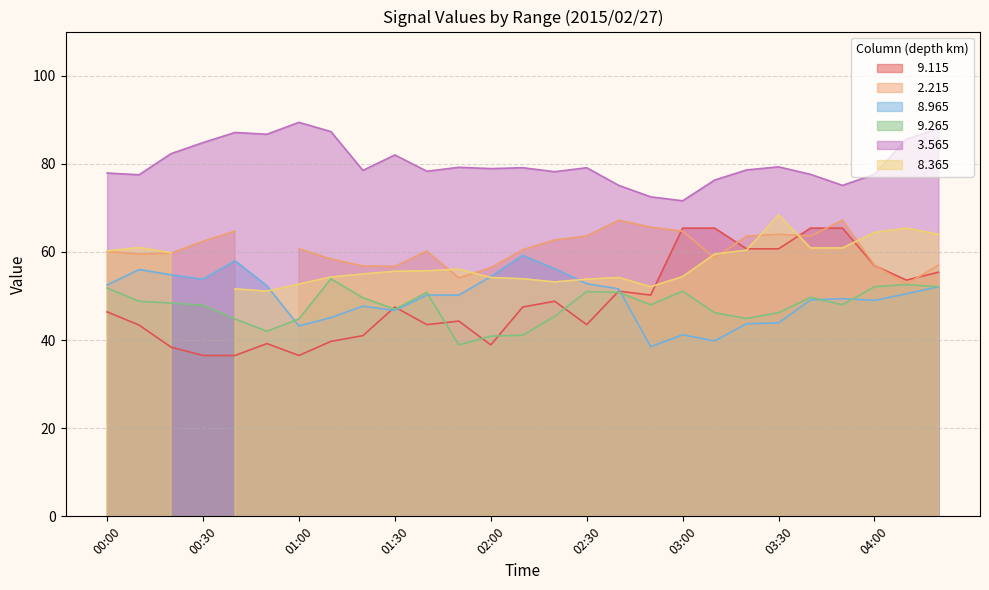

What is the label of the 11th point from the left?

01:40